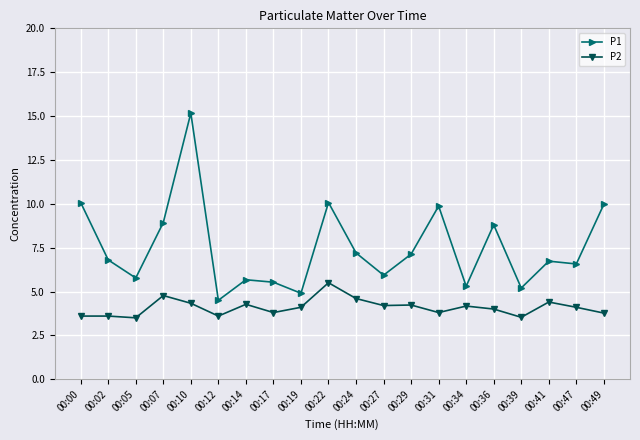

The P2 series shows 5.1 at 00:12. True or false?

False